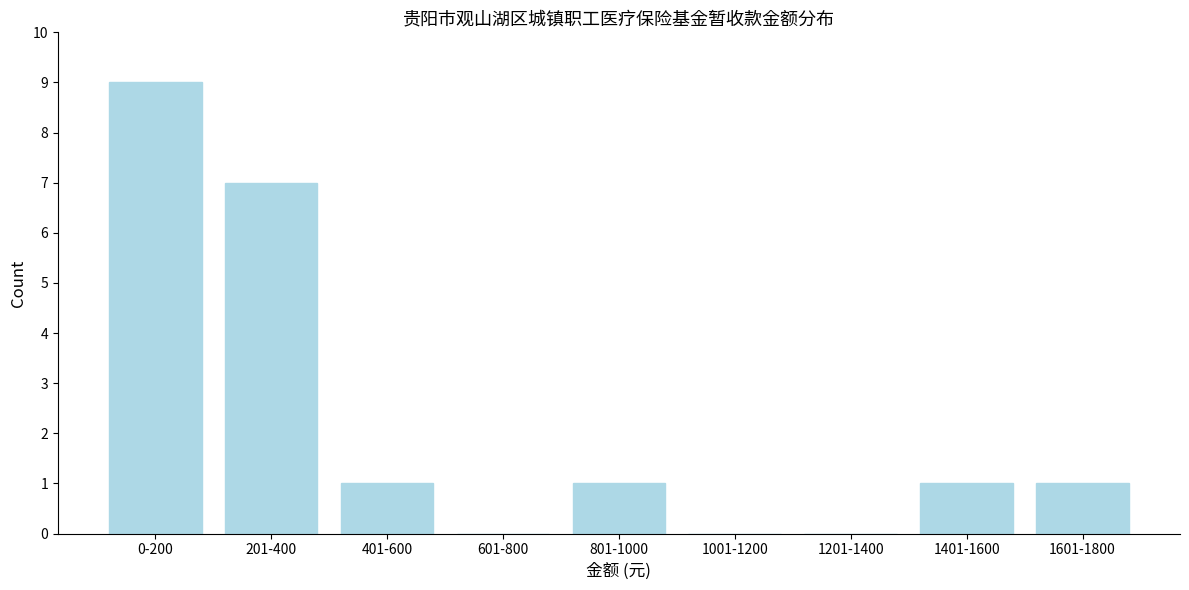

Reading right to left, transcribe all the data shown in this chart.

1601-1800=1	1401-1600=1	1201-1400=0	1001-1200=0	801-1000=1	601-800=0	401-600=1	201-400=7	0-200=9